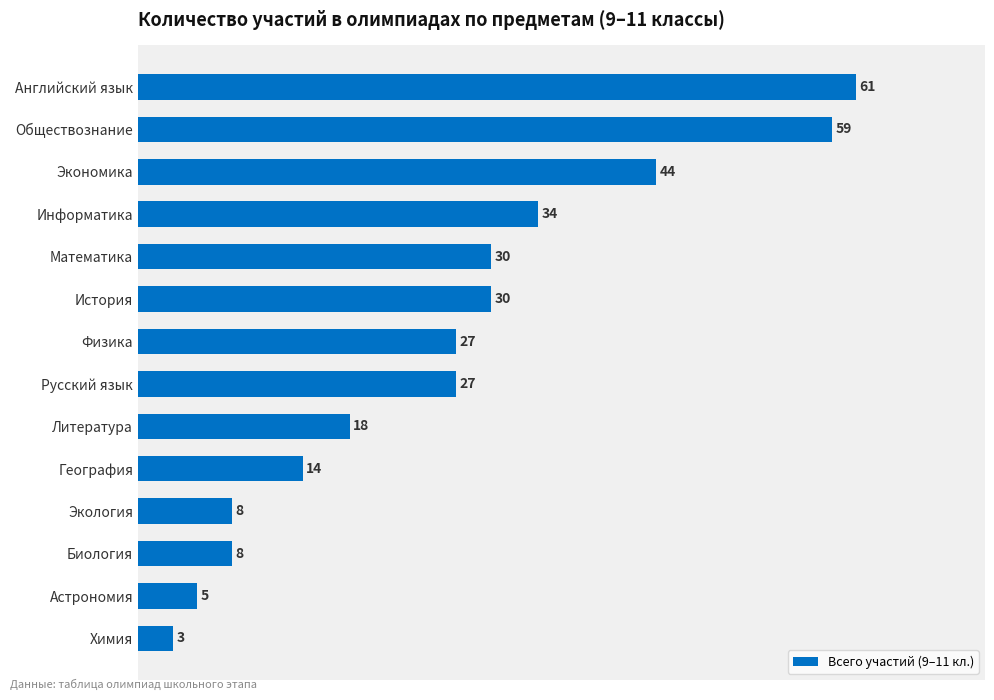

Which has a higher value, Экономика or Обществознание?

Обществознание